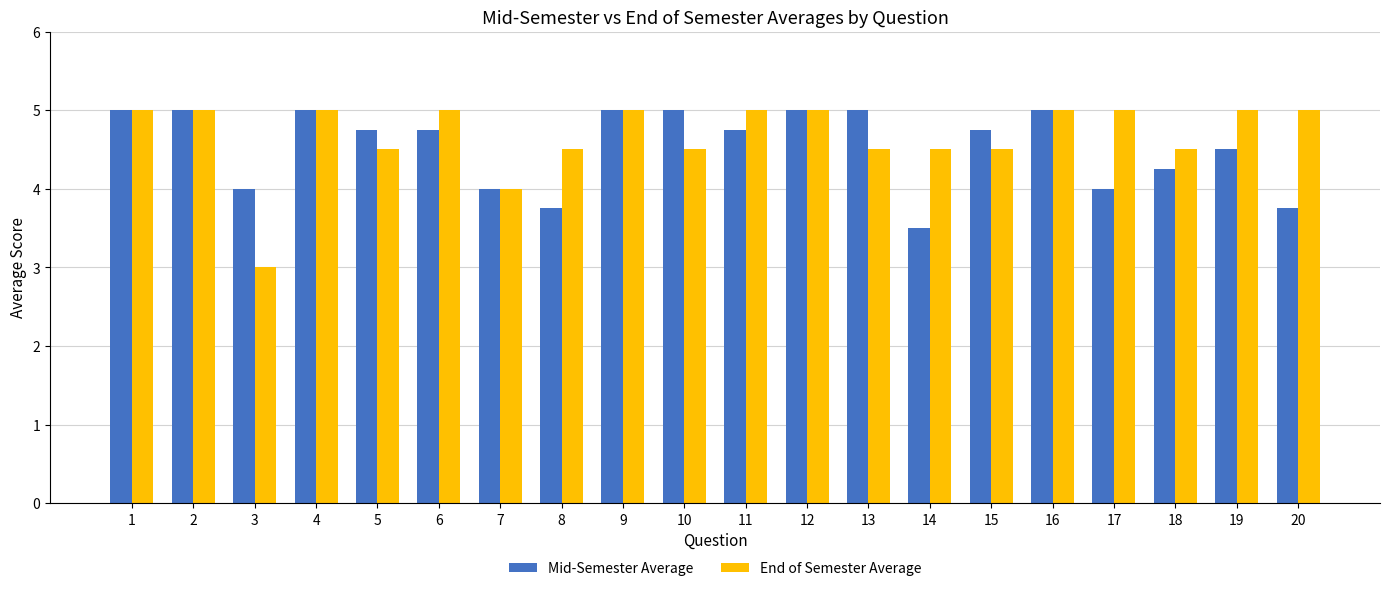

At 8, list the series in order from largest to smallest.

End of Semester Average, Mid-Semester Average